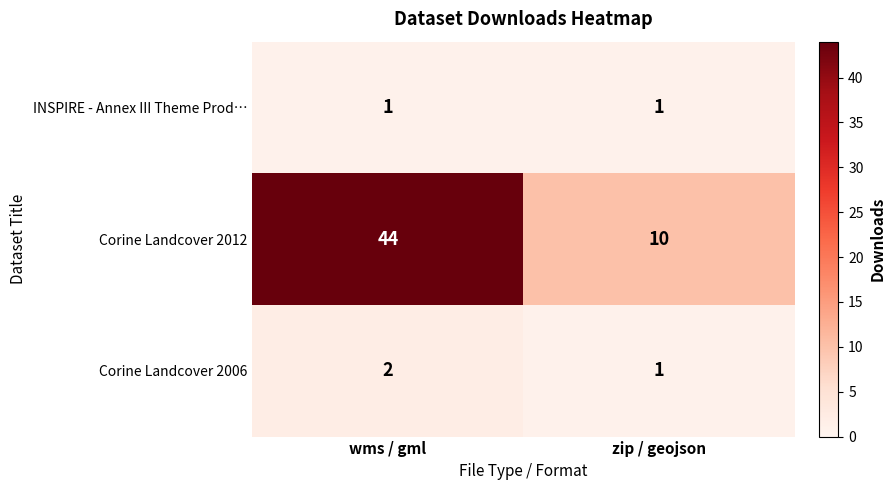

The INSPIRE - Annex III Theme Prod… series shows 1 at zip / geojson. True or false?

True